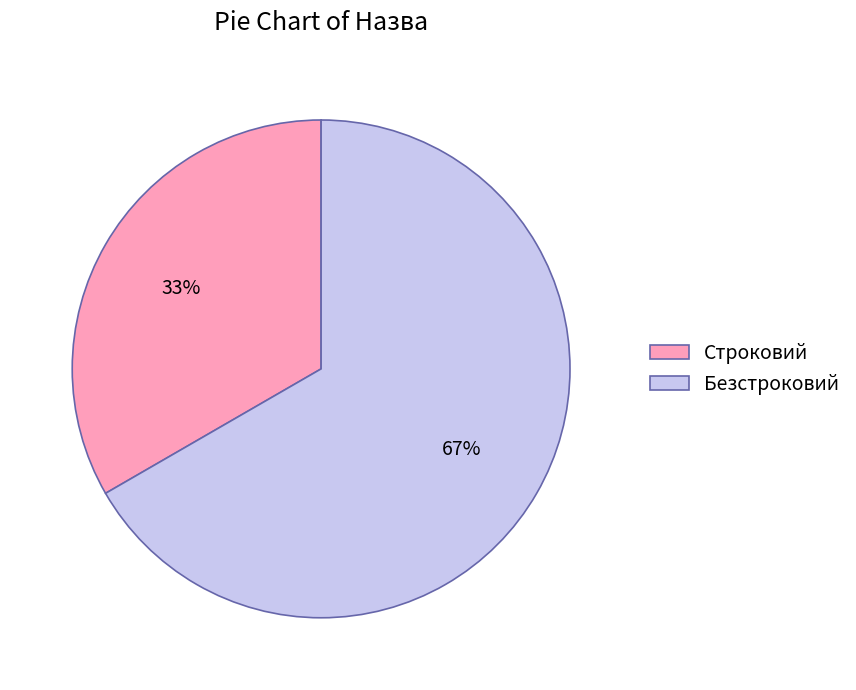

To the nearest percent, what percentage of the pie is Безстроковий?

67%